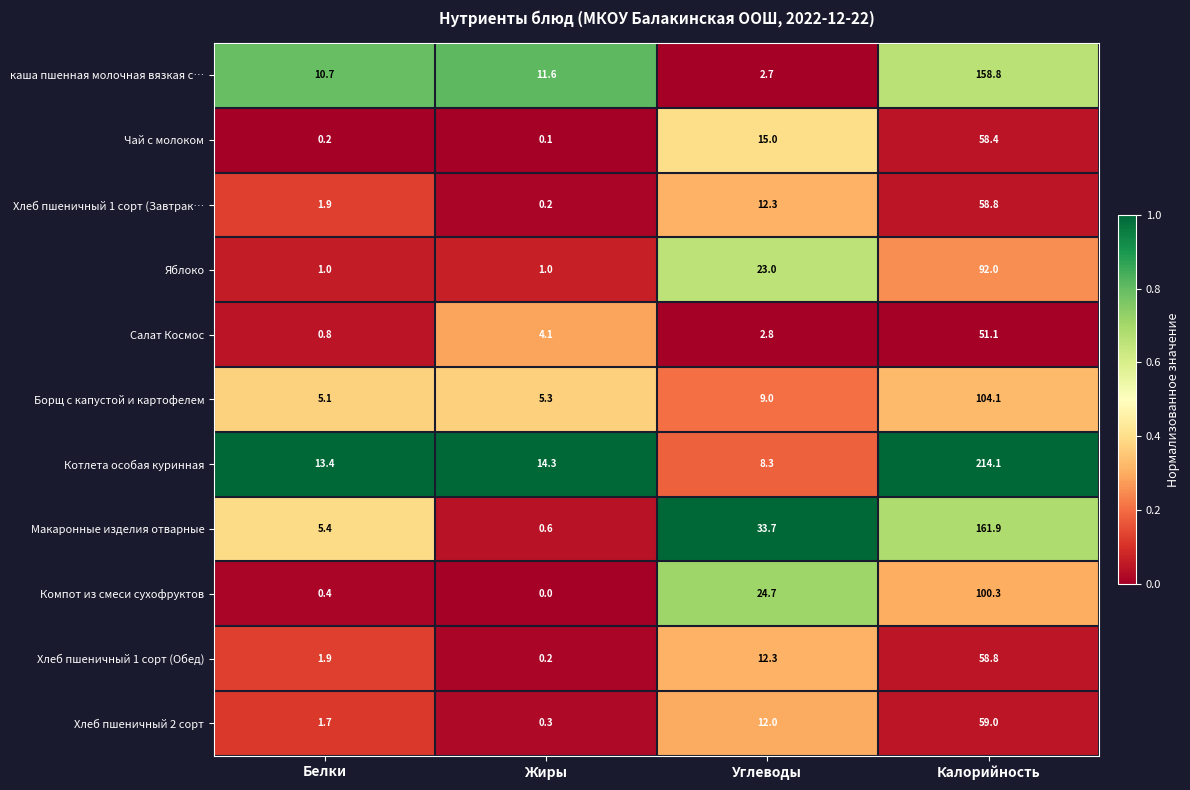

Which series has the widest spread of values?

Котлета особая куринная